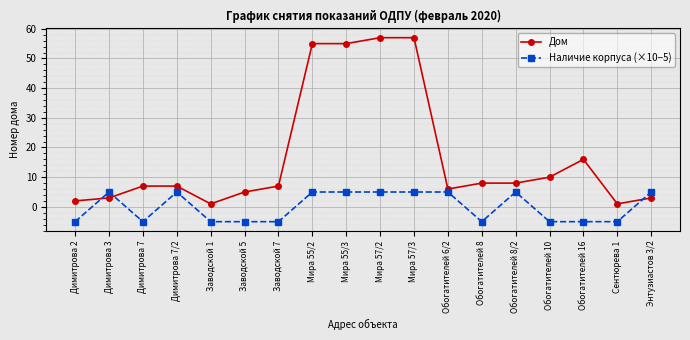

Between which two adjacent categories do Наличие корпуса (×10−5) and Дом first intersect?

Димитрова 2 and Димитрова 3